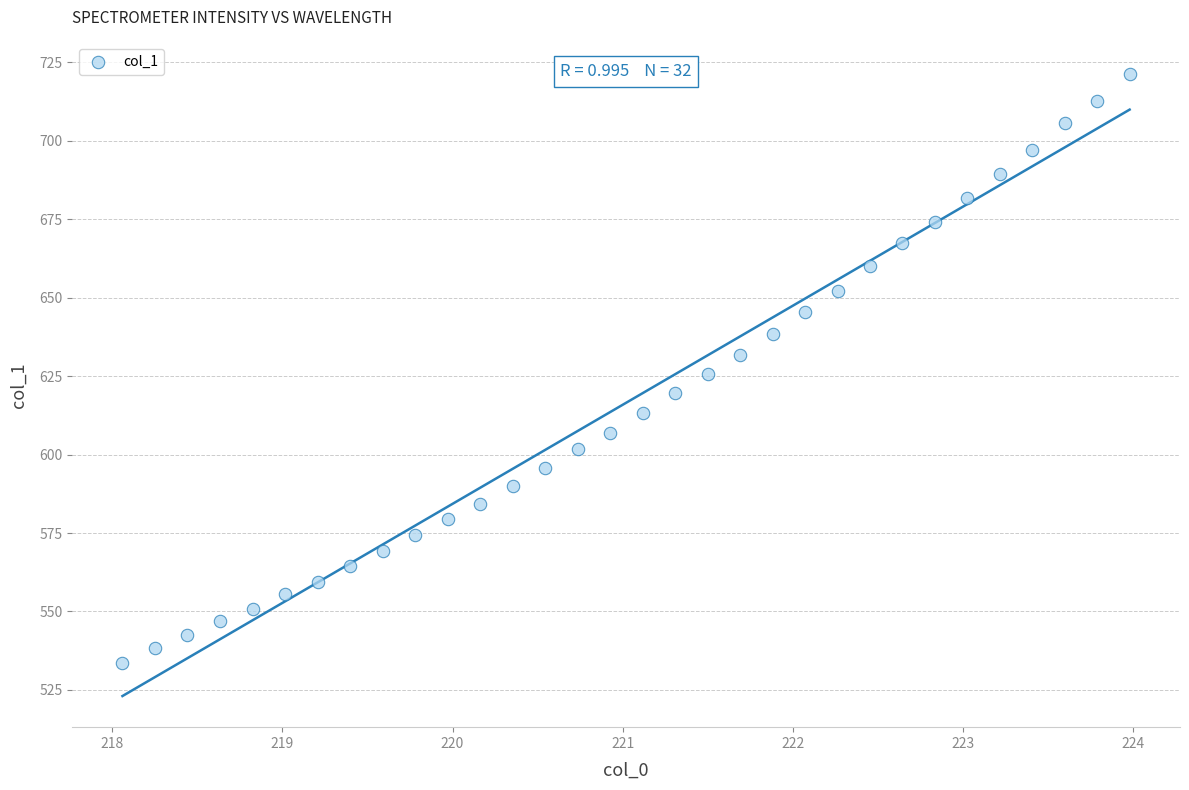

What is the range of Y values (max minus min)?

187.9